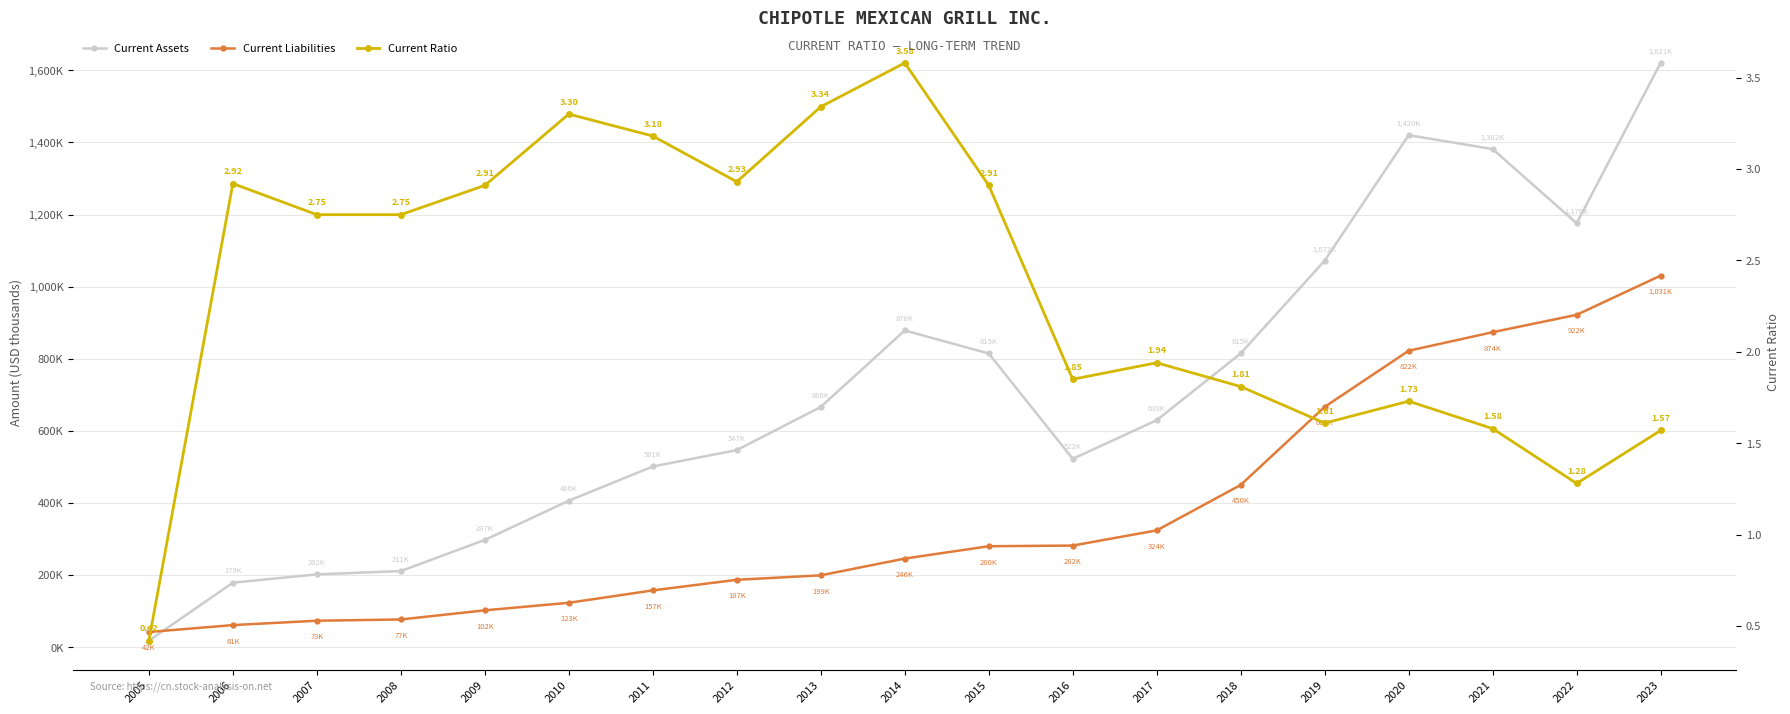

Count the number of data series in this chart.

3